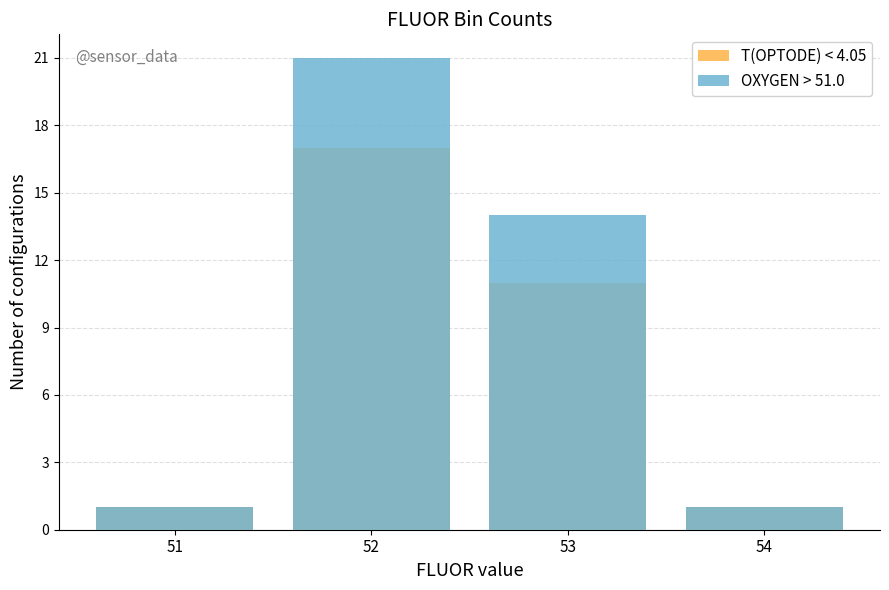

How many series are shown in this chart?

2